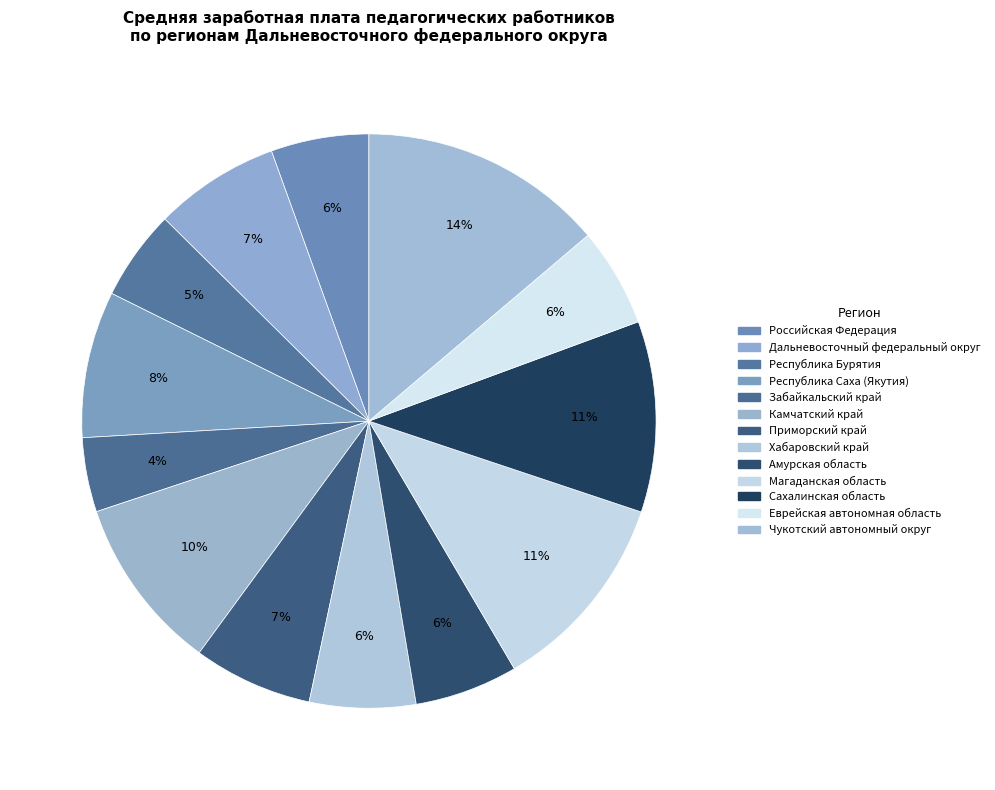

To the nearest percent, what is the difference between the largest and smallest slice percentages?

10%